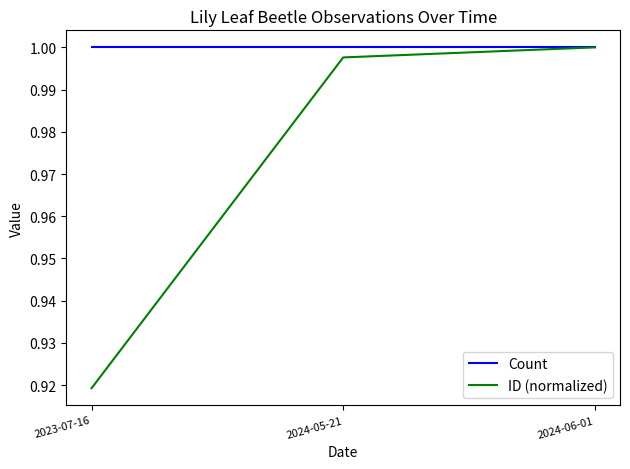

Which series has the largest total across all categories?

Count